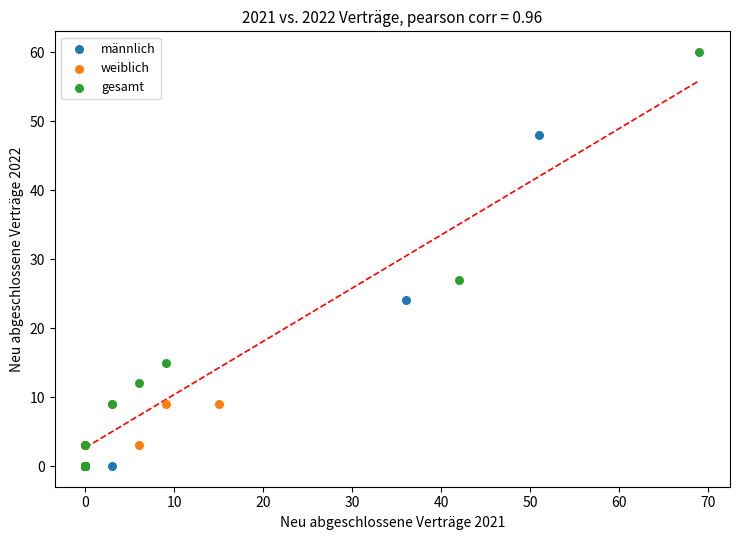

Which series has the widest spread of Y values?

gesamt